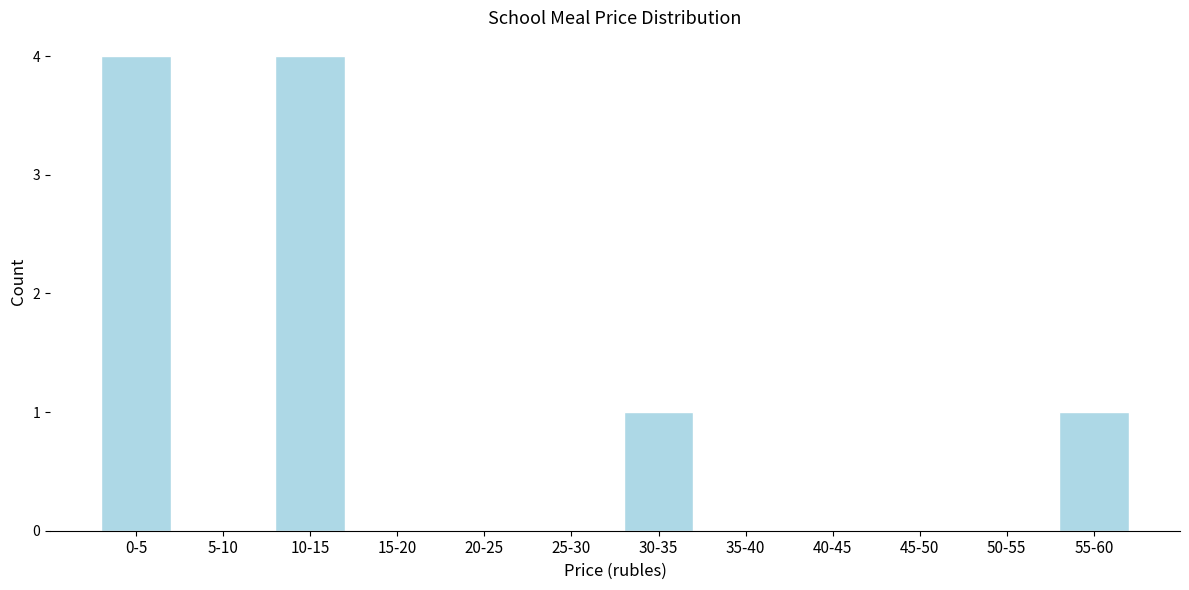

Reading right to left, extract all data points from this chart.

55-60=1	50-55=0	45-50=0	40-45=0	35-40=0	30-35=1	25-30=0	20-25=0	15-20=0	10-15=4	5-10=0	0-5=4